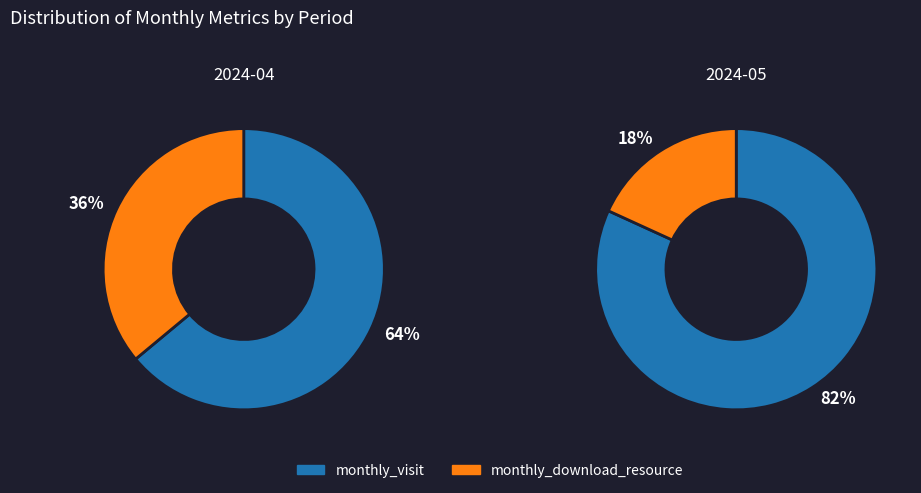

True or false: monthly_download_resource accounts for 18% of the total.

True